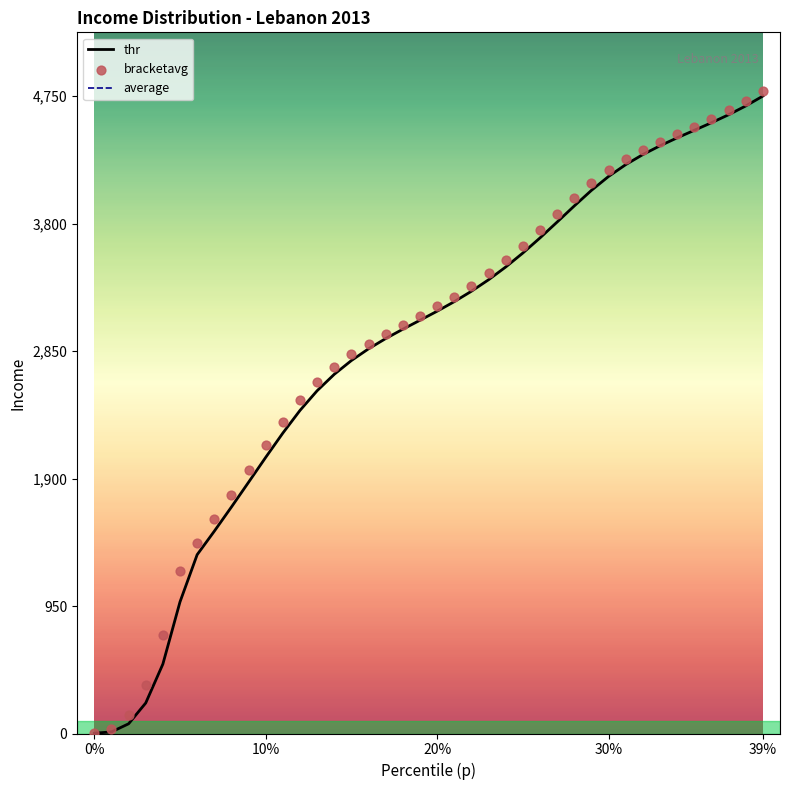

Which series contains the highest Y value?

bracketavg